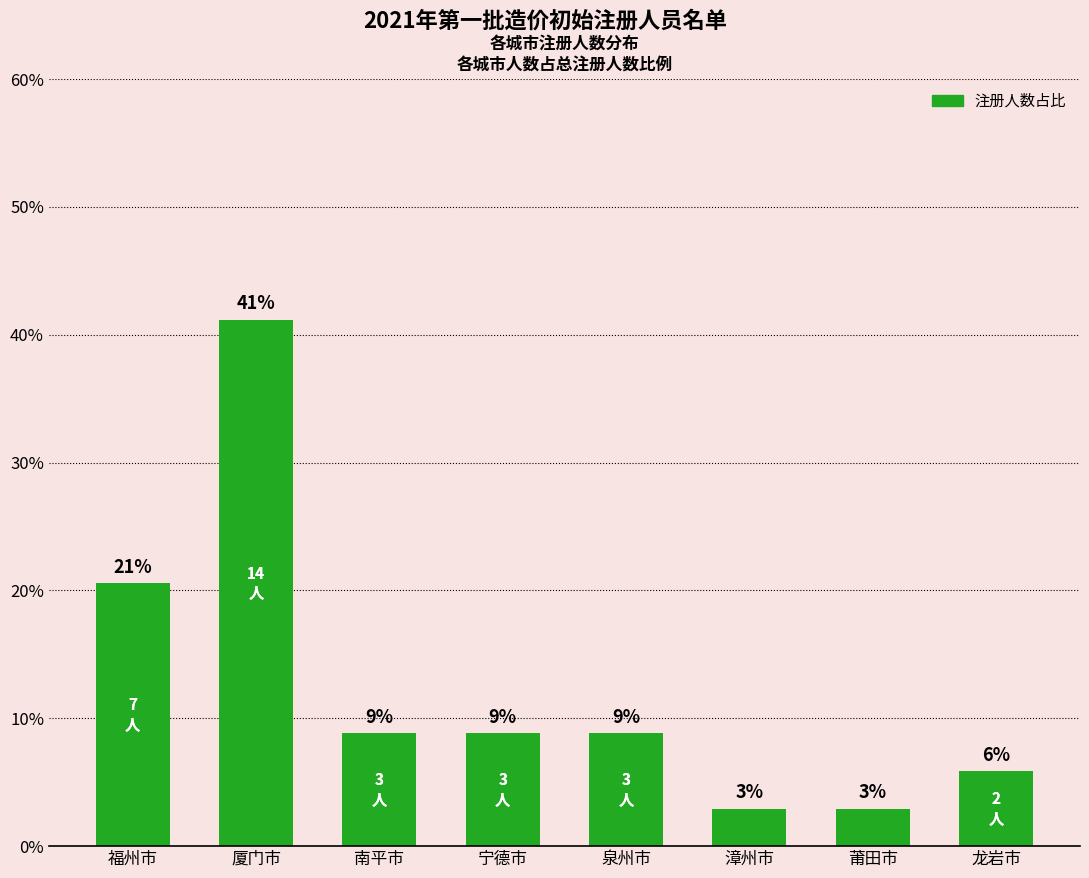

What is the value of the 4th bar from the left?

8.8